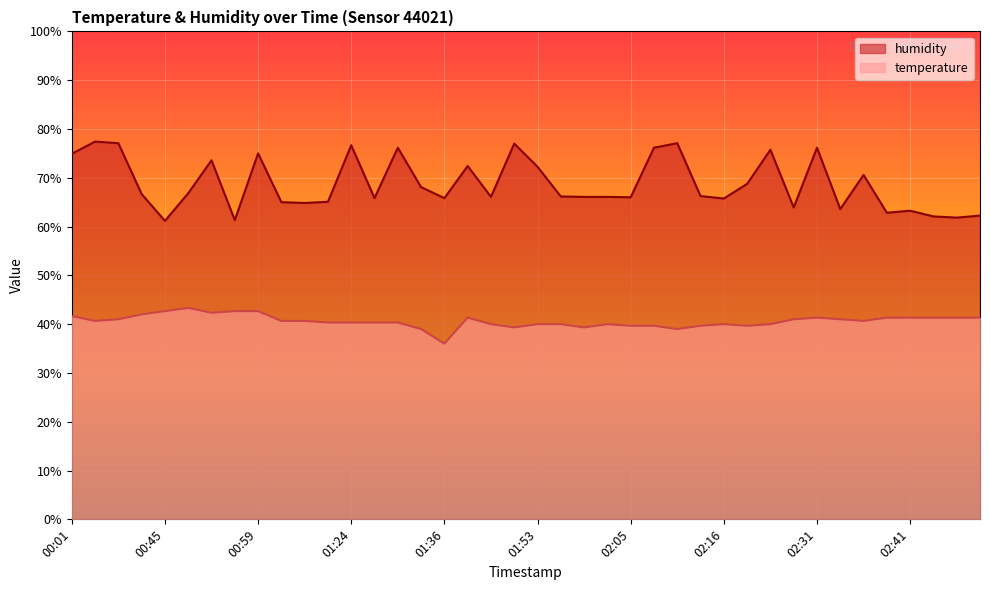

How many interior local peaks does the humidity series have?

12